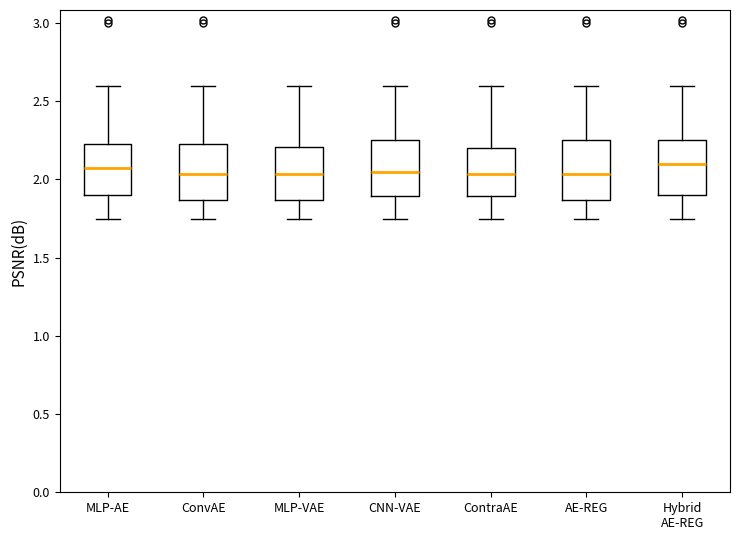

Reading left to right, transcribe this box plot: for each box, give where its median line is, the range the box spans, and where its two whiskers end, as read against the y-axis. The values are not printed on the chart, so give them approximately, as read against the axis.

MLP-AE: median 2.10, box 1.90 to 2.25, whiskers 1.75 to 2.60
ConvAE: median 2.05, box 1.85 to 2.25, whiskers 1.75 to 2.60
MLP-VAE: median 2.05, box 1.85 to 2.20, whiskers 1.75 to 2.60
CNN-VAE: median 2.05, box 1.90 to 2.25, whiskers 1.75 to 2.60
ContraAE: median 2.05, box 1.90 to 2.20, whiskers 1.75 to 2.60
AE-REG: median 2.05, box 1.85 to 2.25, whiskers 1.75 to 2.60
Hybrid AE-REG: median 2.10, box 1.90 to 2.25, whiskers 1.75 to 2.60